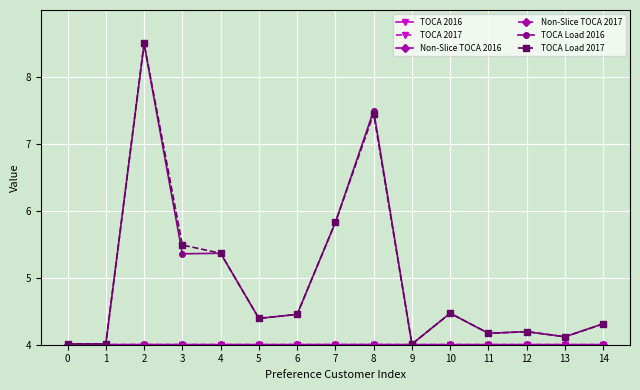

At which category is the sum across all series the highest?

2